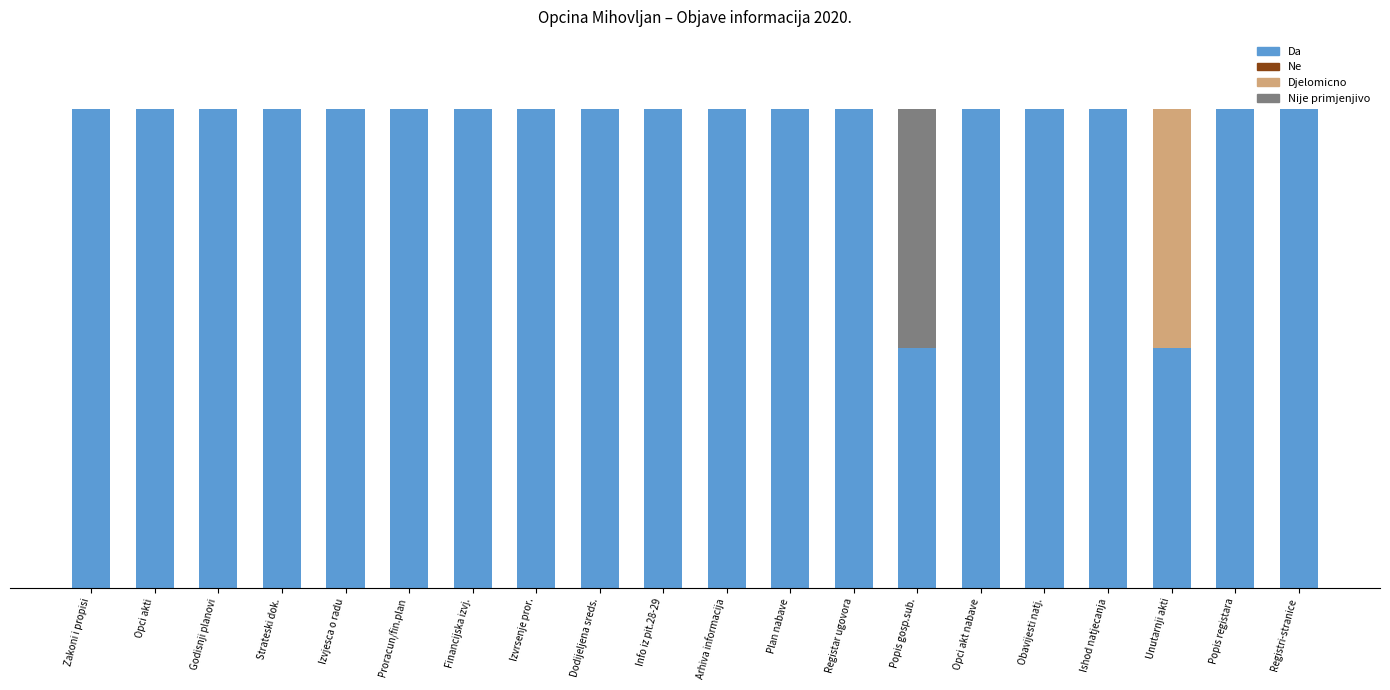

Are the bars horizontal?

No